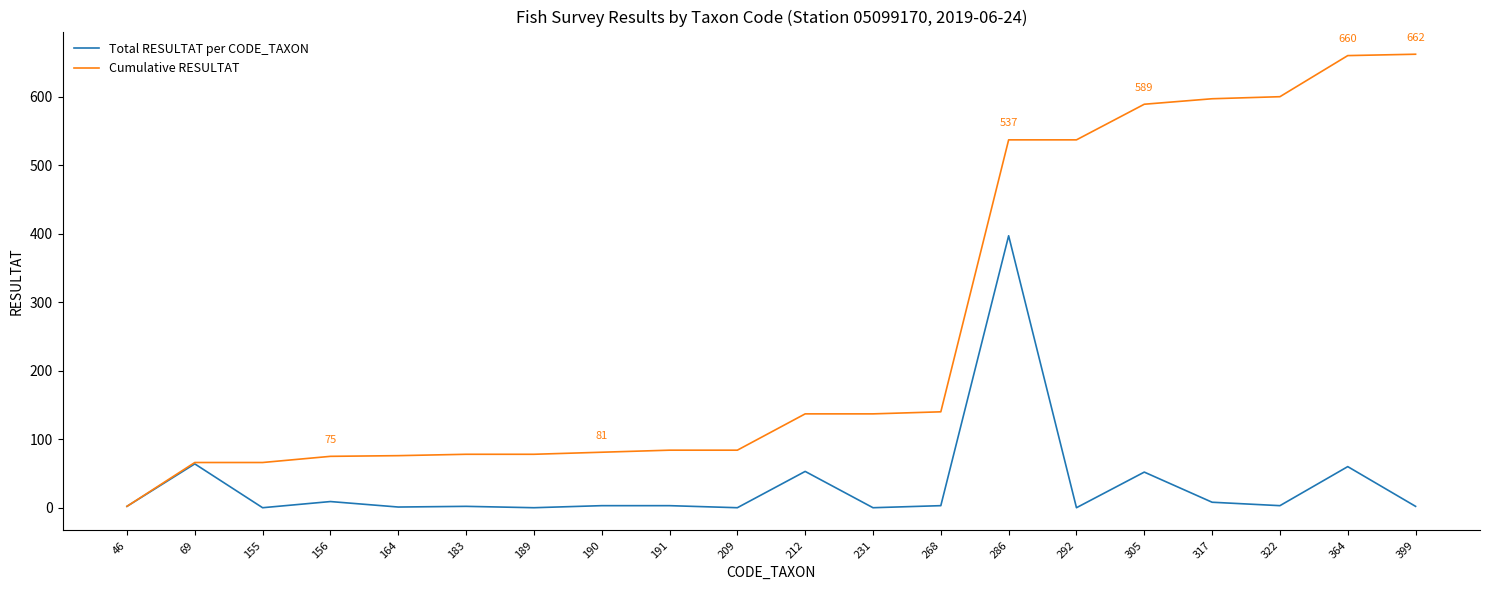

What is the highest value of the Total RESULTAT per CODE_TAXON series?

397